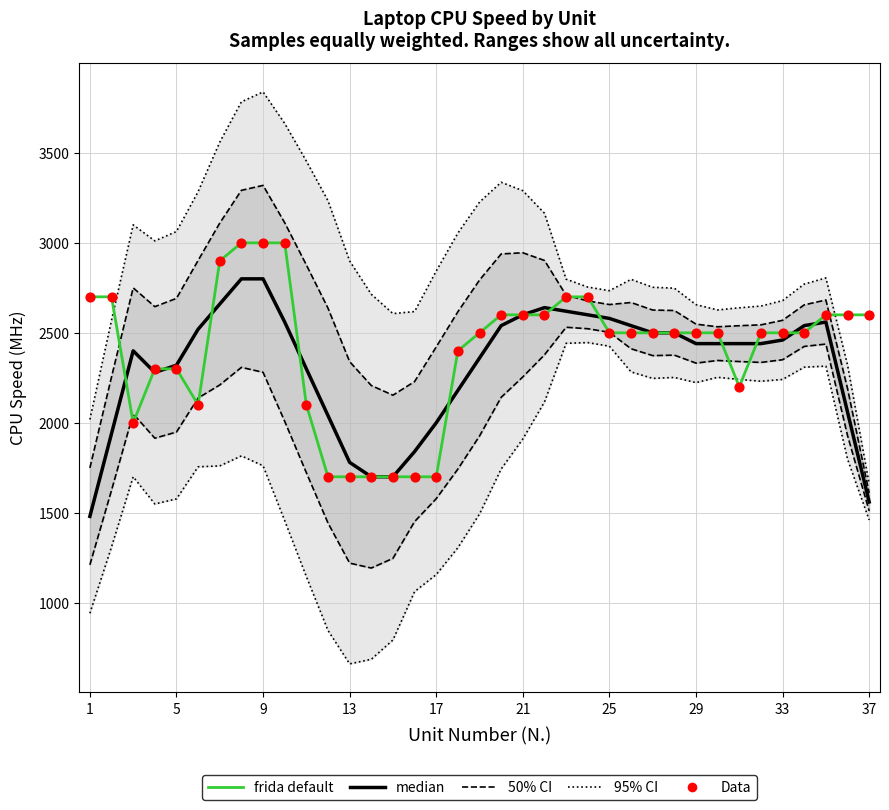

Is the value of median at 34 greater than the value of frida default at 13?

Yes